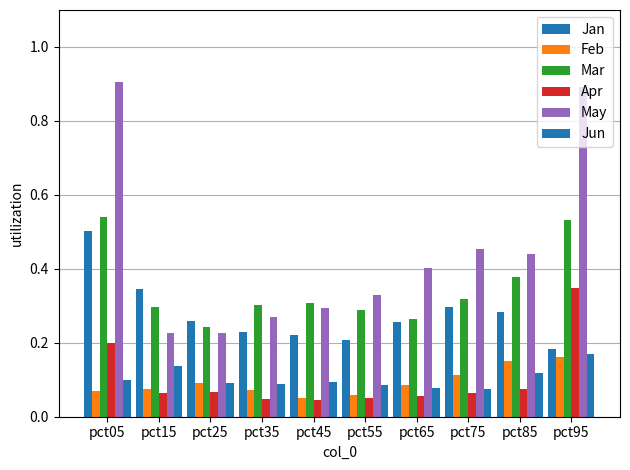

Read the Jan value at pct75.

0.3